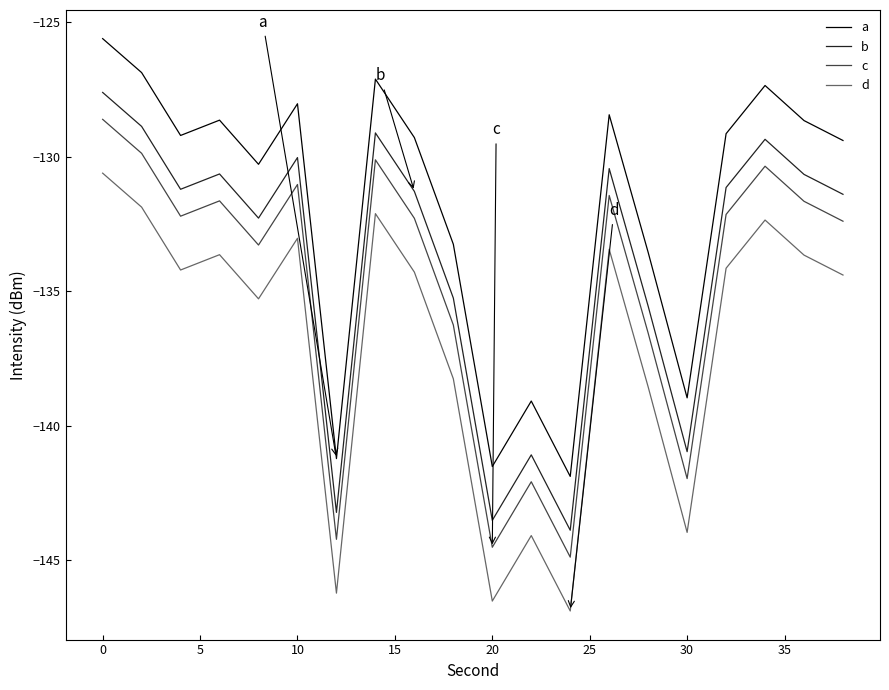

True or false: b and a intersect in this chart.

False